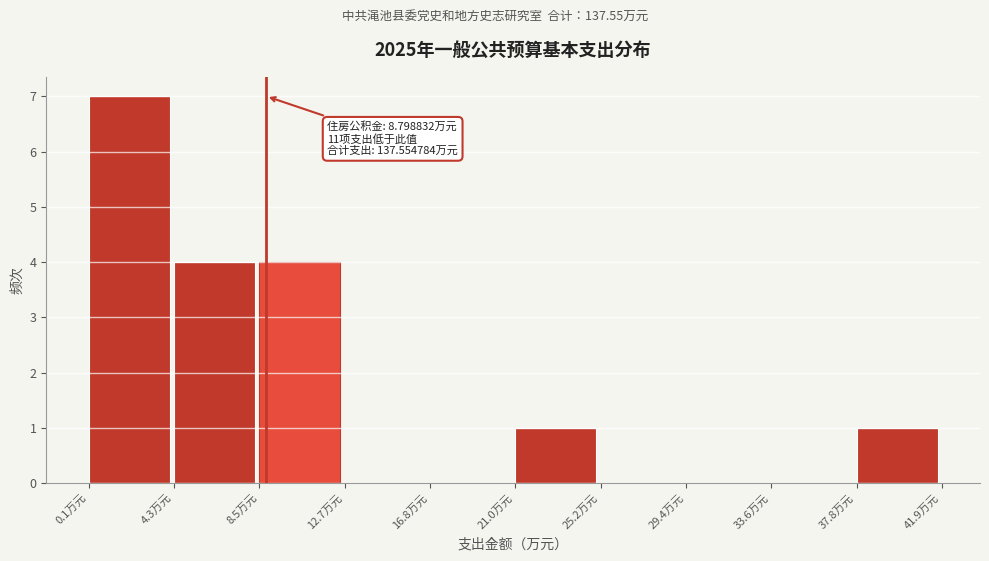

Which range on the x-axis has the tallest bar?

0.0 to 4.5